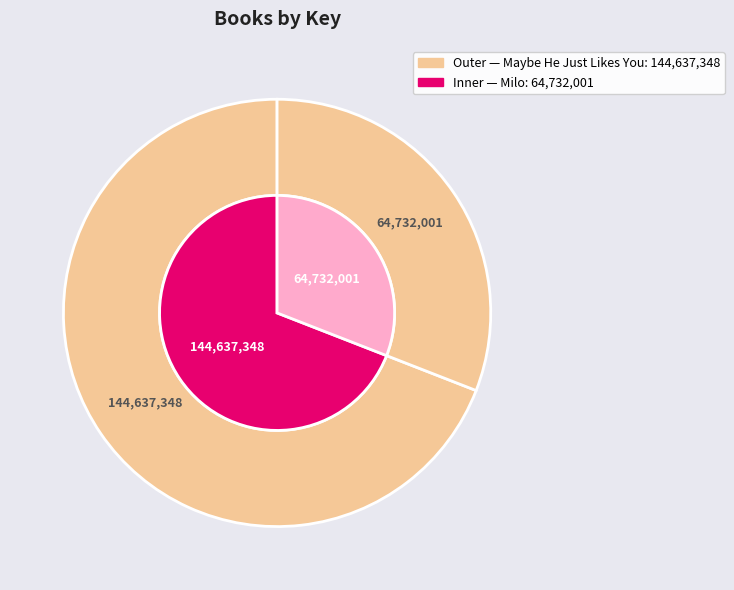

Rank the categories by value from highest to lowest.

Maybe He Just Likes You, Milo